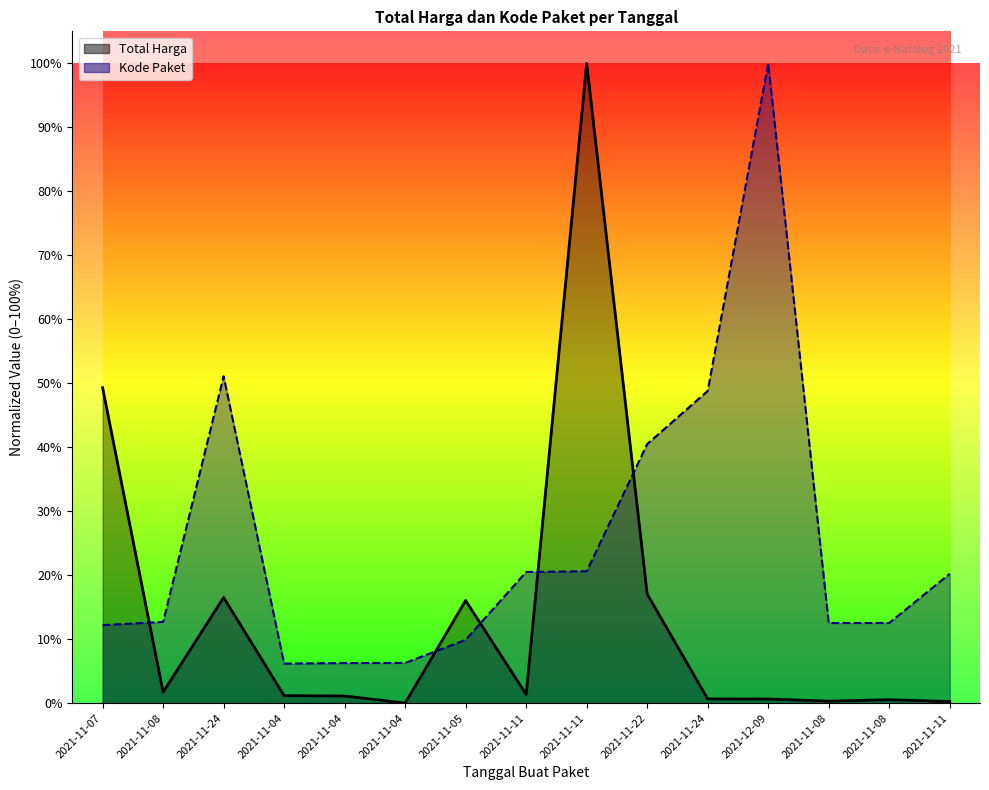

True or false: Total Harga has more than 0 interior local peaks.

True